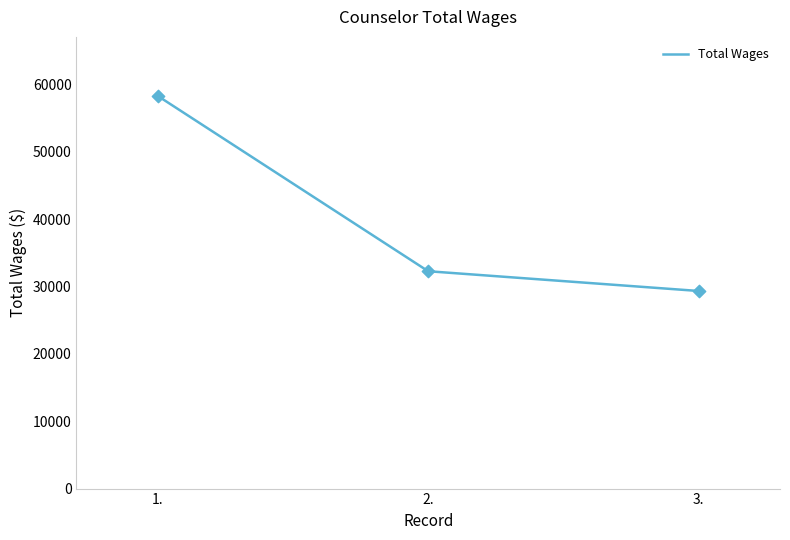

Approximately how many times larger is the value at 1. compared to 2.?

1.8